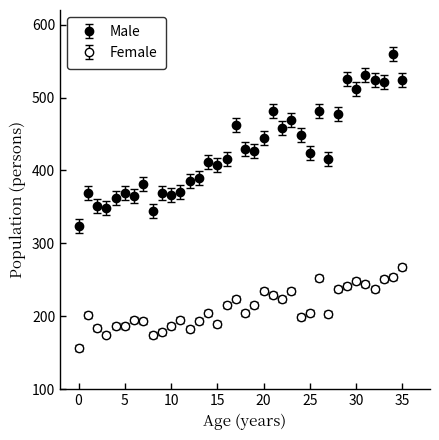

How many data points does each series have?

36